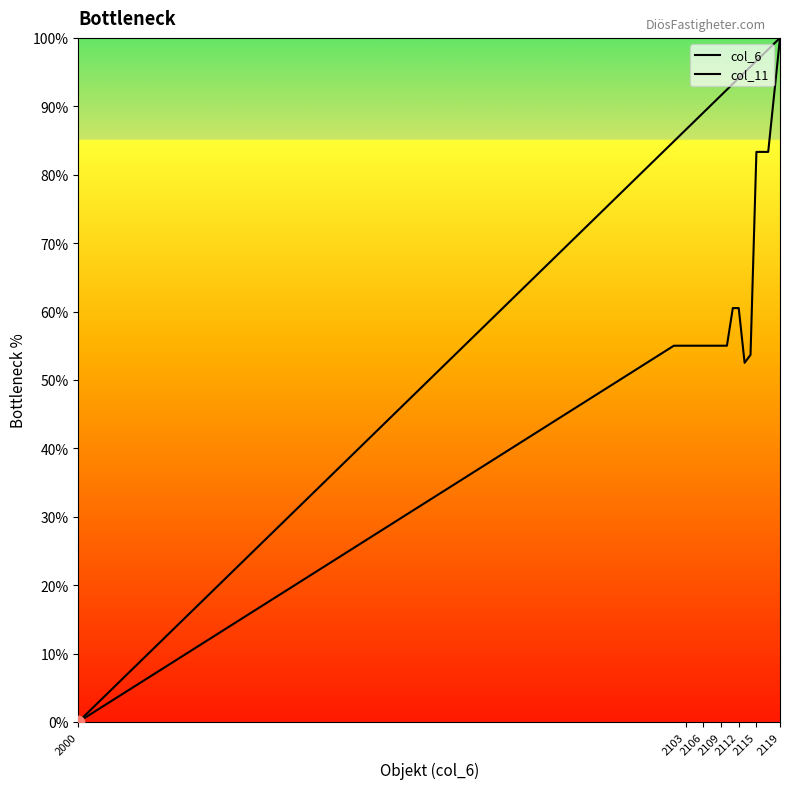

Is this an area chart (filled region under the line)?

No